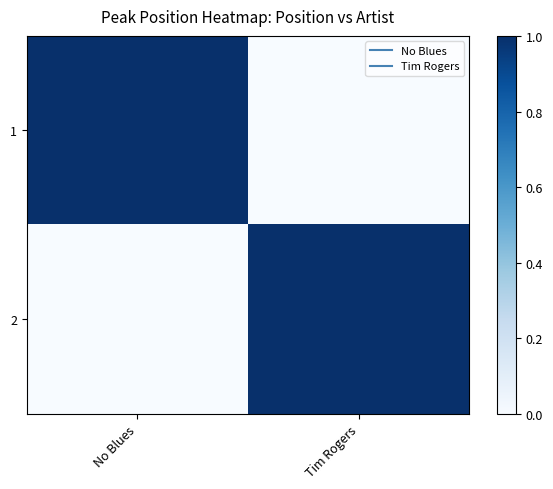

Which category has the highest value across all series?

No Blues